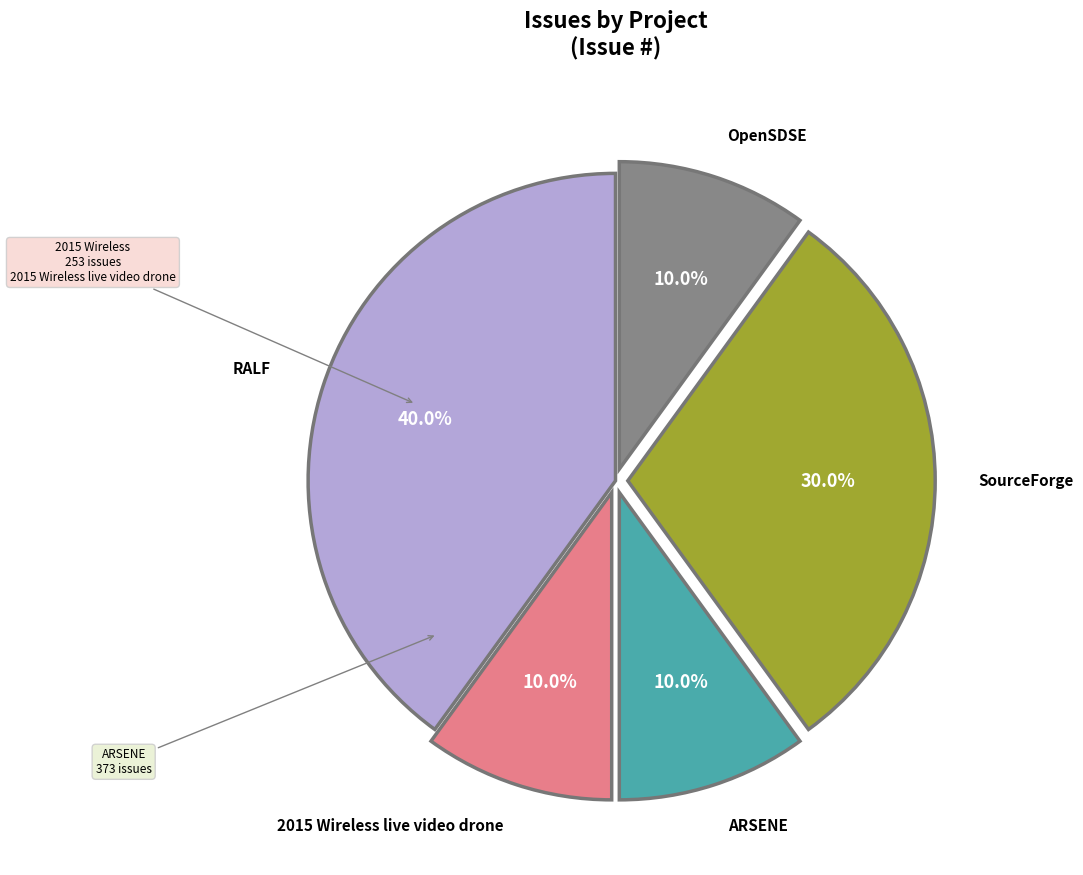

Is there a majority slice in this chart?

No